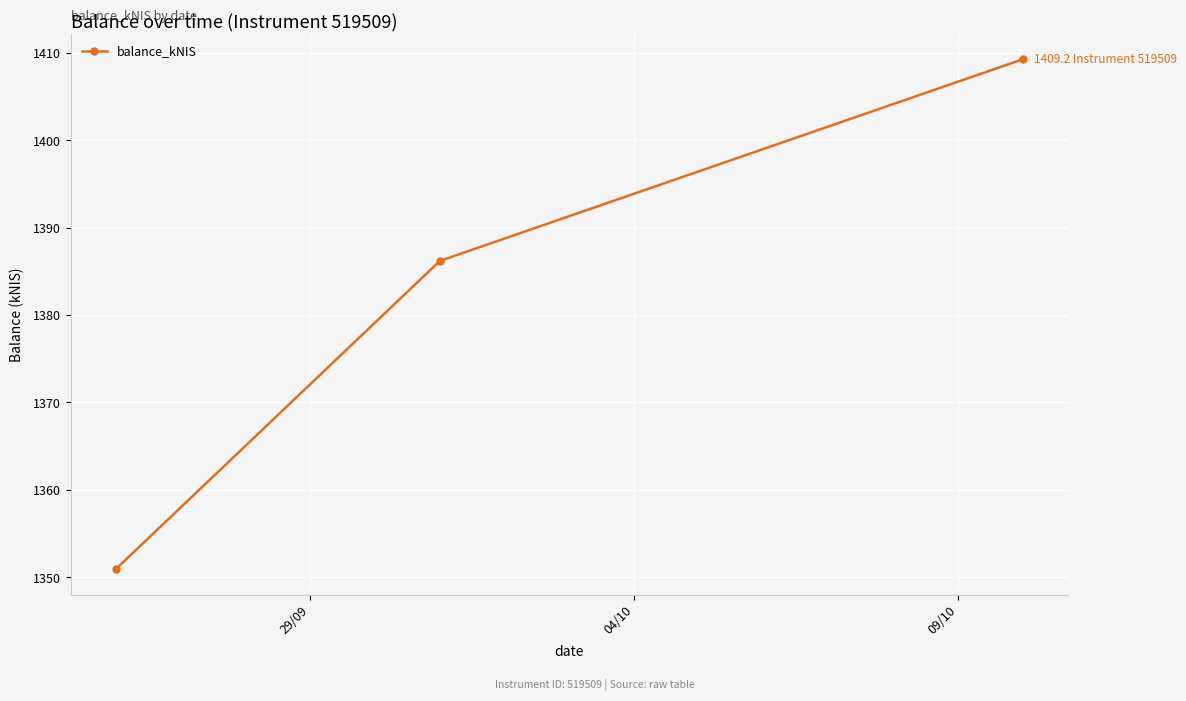

What is the sum of all values?

4146.4